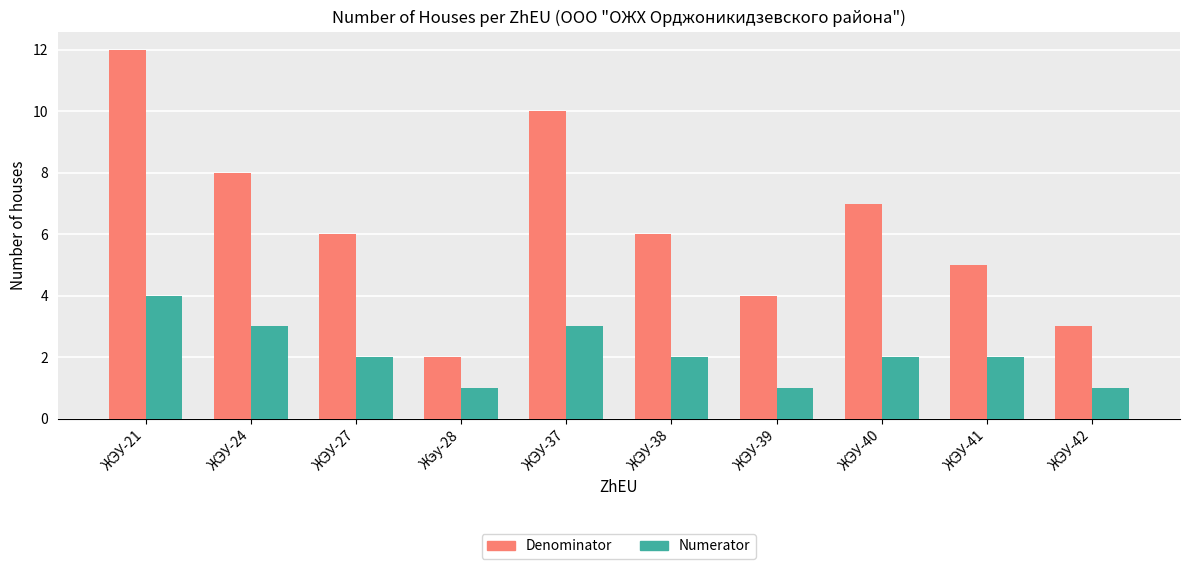

At Жэу-28, list the series in order from largest to smallest.

Denominator, Numerator